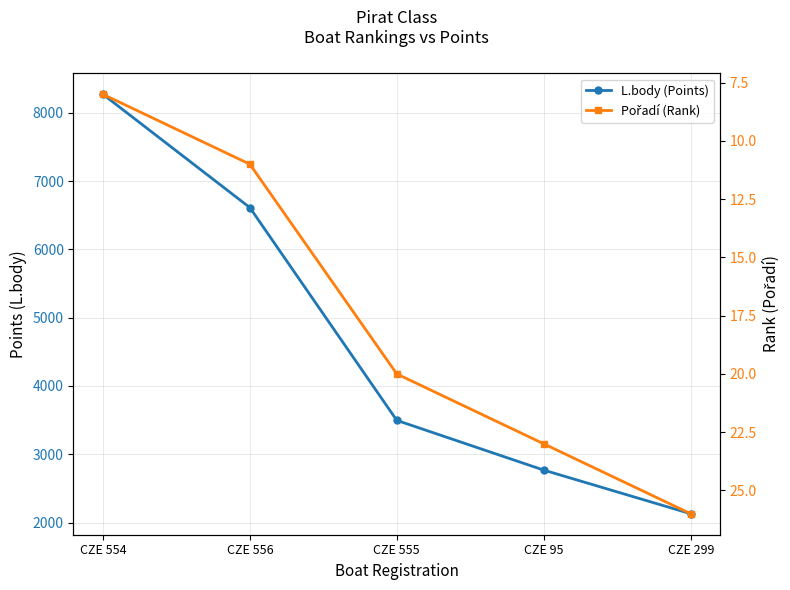

True or false: L.body (Points) and Pořadí (Rank) cross at least once.

False